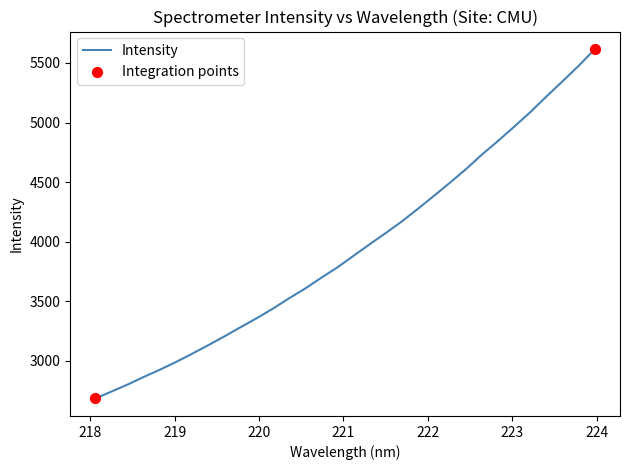

What is the greatest value displayed?

5617.3